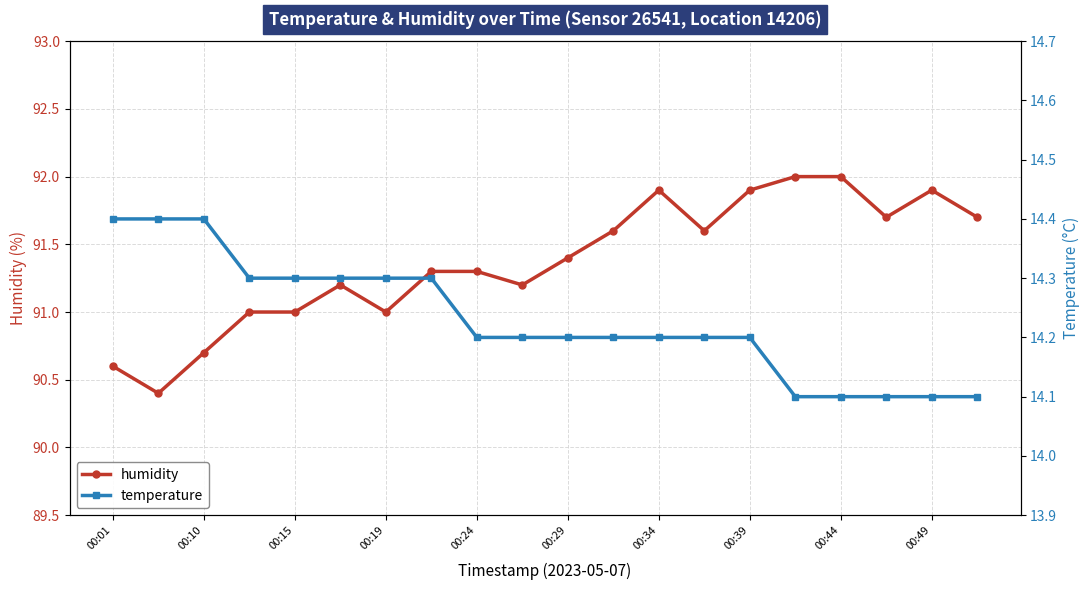

What is the minimum value for temperature?

14.1